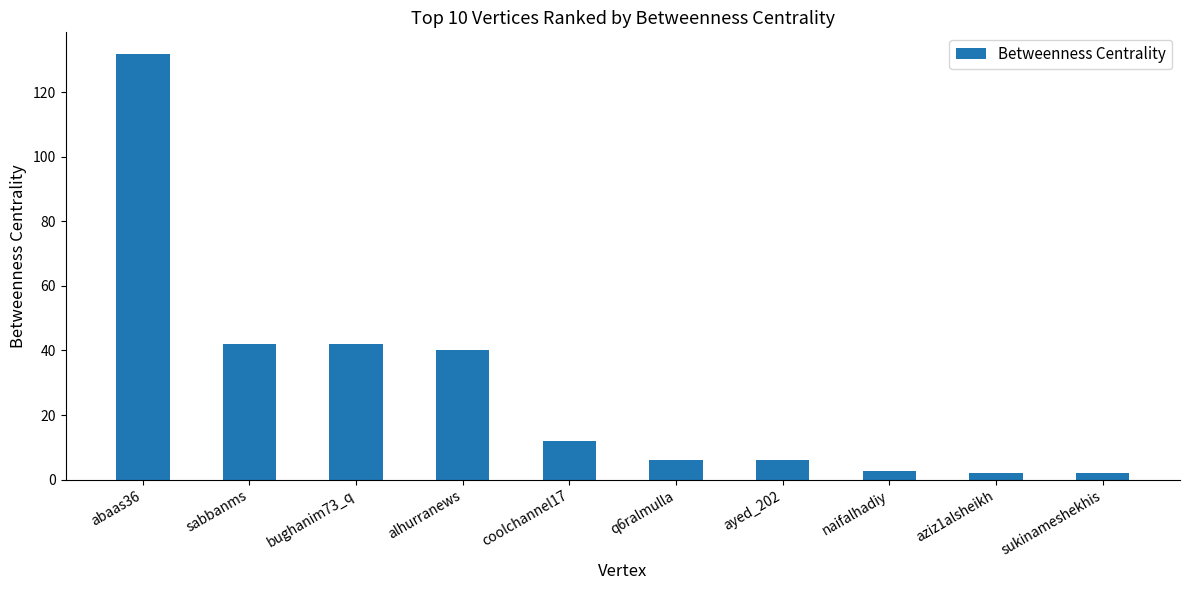

Which label corresponds to the largest value in the chart?

abaas36